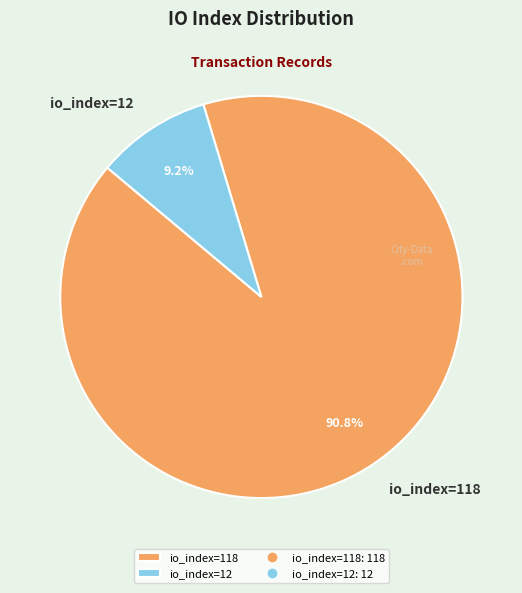

True or false: io_index=118 accounts for 97% of the total.

False